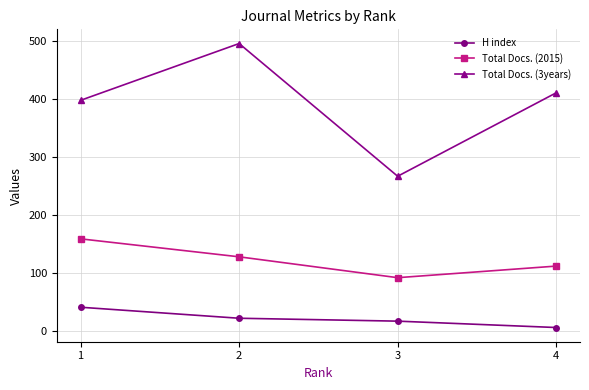

What is the total value across all series at 1?

598